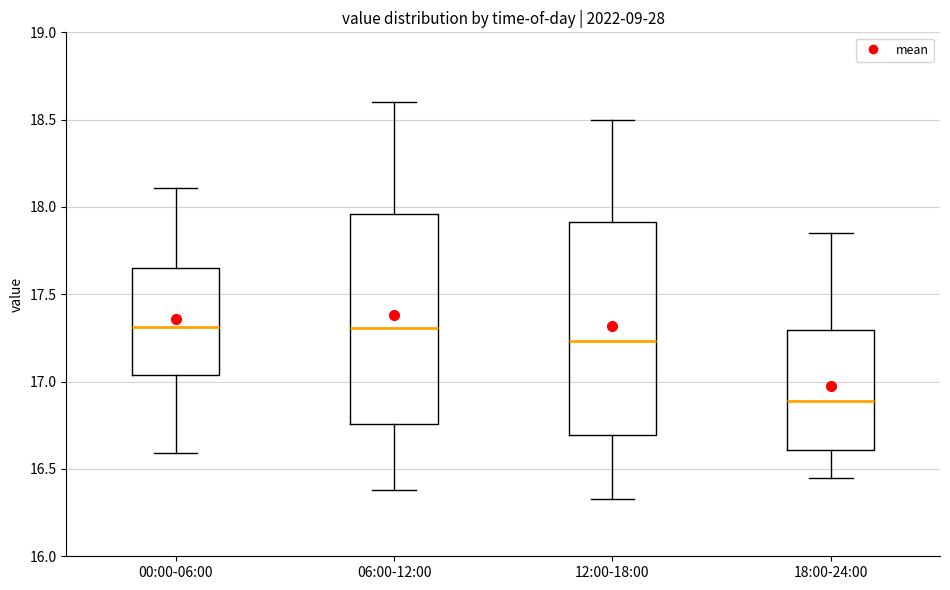

Reading left to right, transcribe this box plot: for each box, give where its median line is, the range the box spans, and where its two whiskers end, as read against the y-axis. The values are not printed on the chart, so give them approximately, as read against the axis.

00:00-06:00: median 17.30, box 17.05 to 17.65, whiskers 16.60 to 18.10
06:00-12:00: median 17.30, box 16.75 to 17.95, whiskers 16.40 to 18.60
12:00-18:00: median 17.25, box 16.70 to 17.90, whiskers 16.35 to 18.50
18:00-24:00: median 16.90, box 16.60 to 17.30, whiskers 16.45 to 17.85